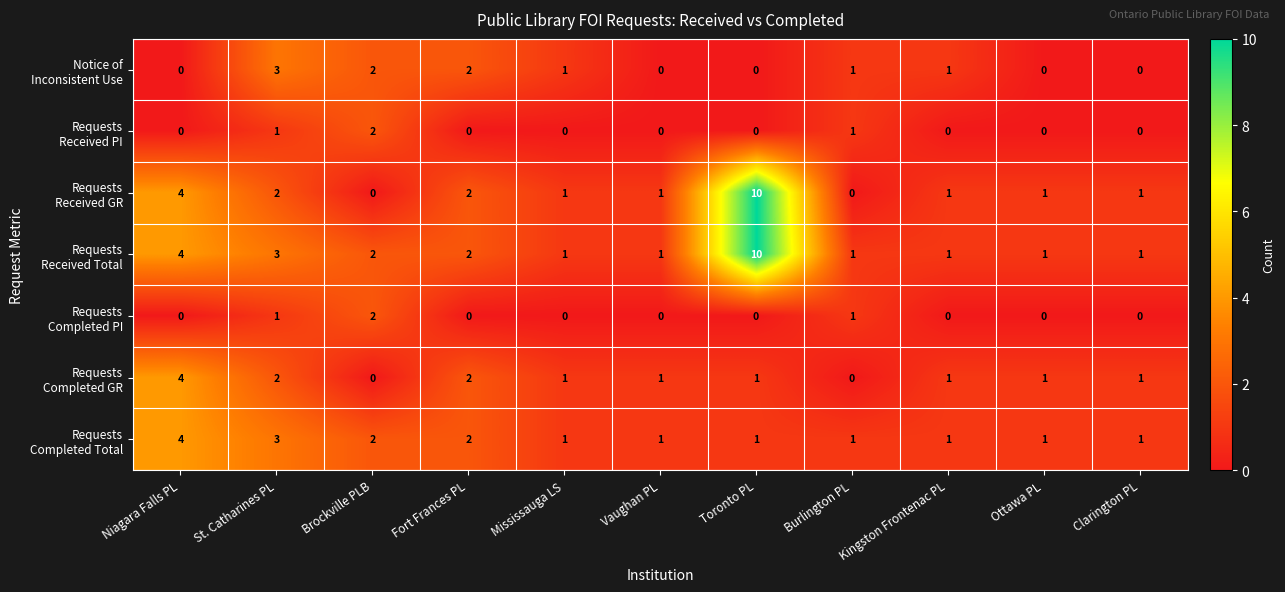

At which category is the sum across all series the highest?

Toronto PL